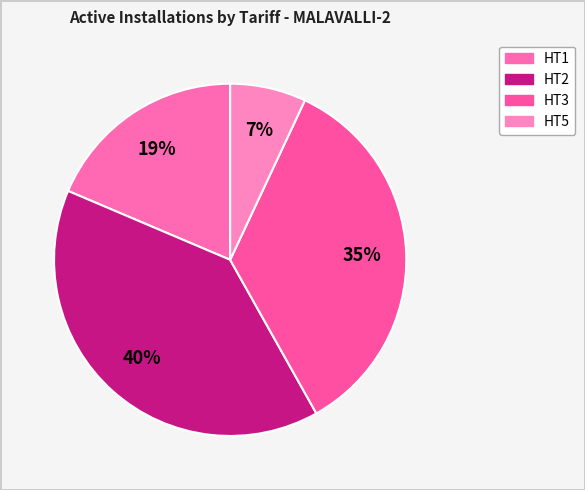

To the nearest percent, what is the combined percentage of HT5 and HT2?

47%